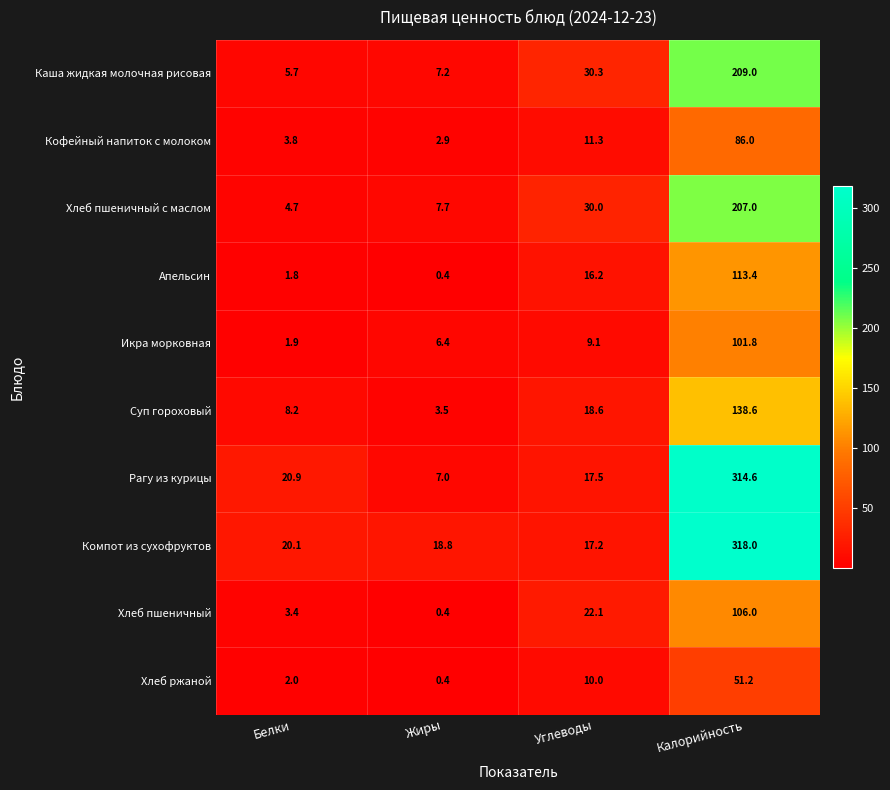

What is the maximum value shown in the chart?

318.0